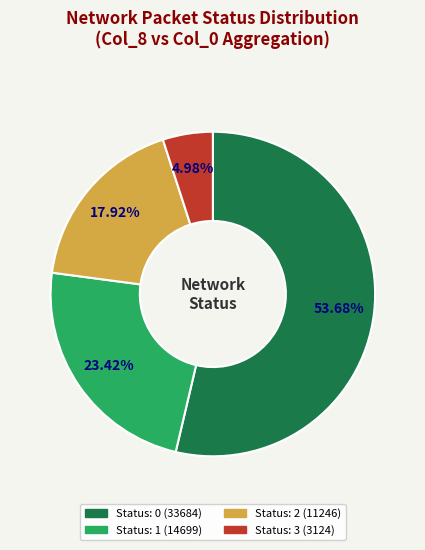

What is the ratio of the value at Status: 2 (11246) to the value at Status: 3 (3124)?

3.6